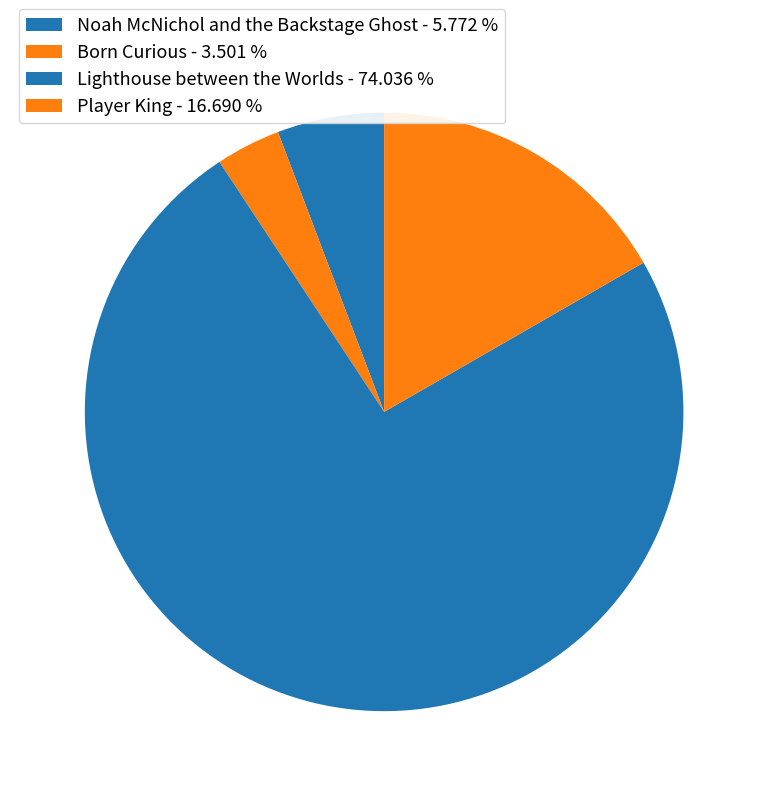

How much of the chart is everything except Lighthouse between the Worlds?

26.0%